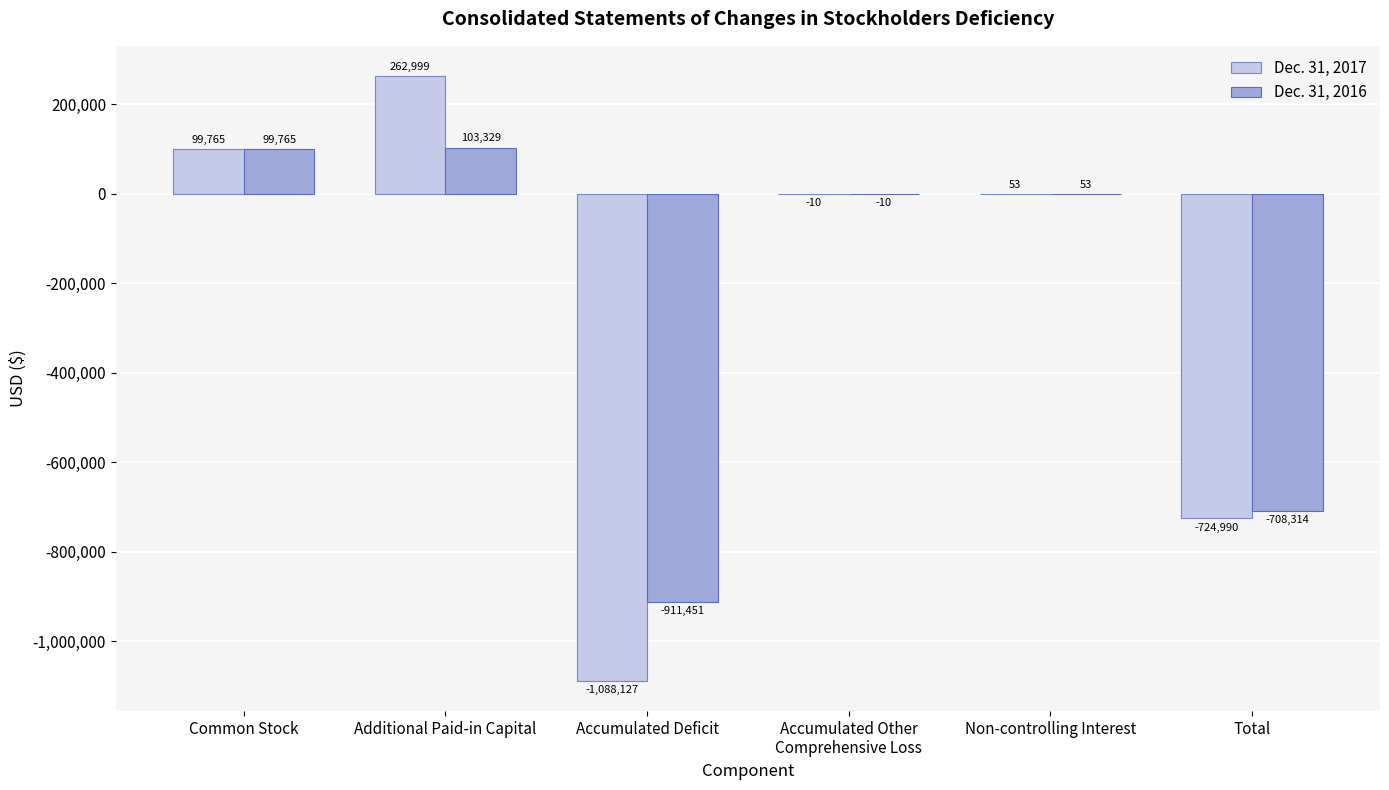

What is the sum of the Dec. 31, 2017 values at Additional Paid-in Capital and Total?

-461991